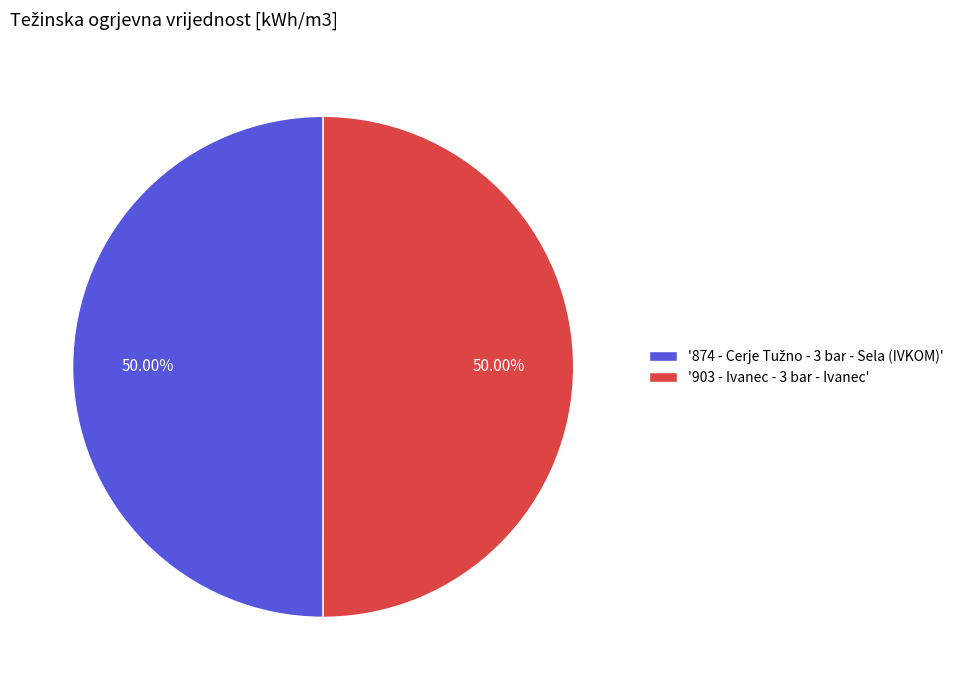

Which category has the smallest portion of the pie?

874